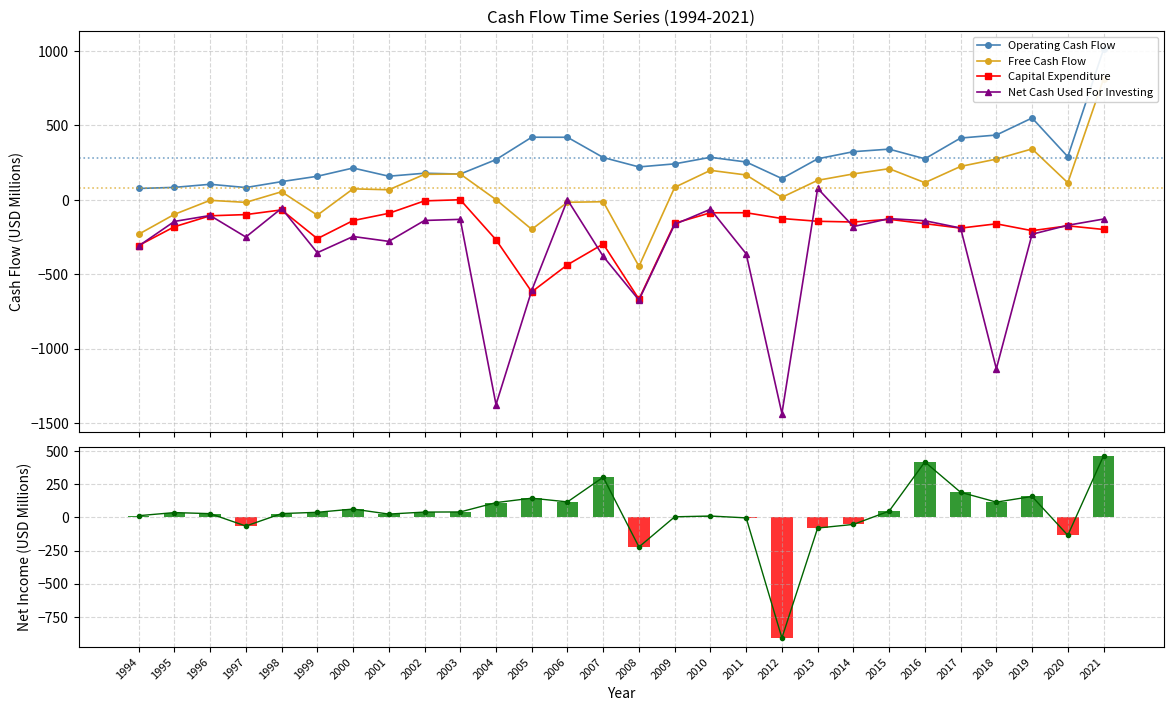

Rank the series at 2007 from highest to lowest value.

Net Income, Operating Cash Flow, Free Cash Flow, Capital Expenditure, Net Cash Used For Investing